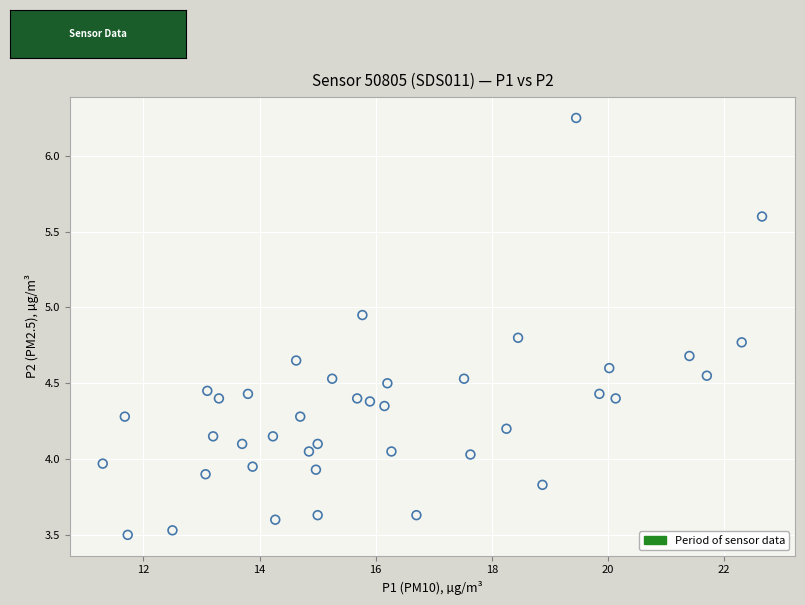

Count the number of points in this scatter plot.

40